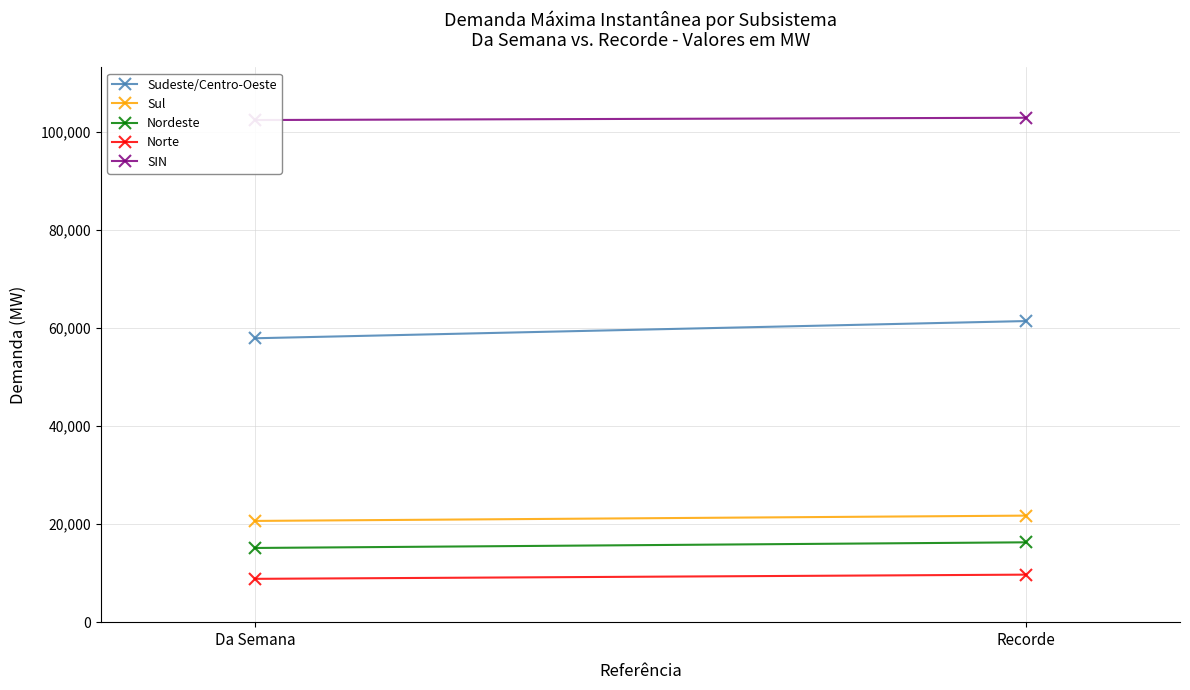

At Da Semana, list the series in order from smallest to largest.

Norte, Nordeste, Sul, Sudeste/Centro-Oeste, SIN